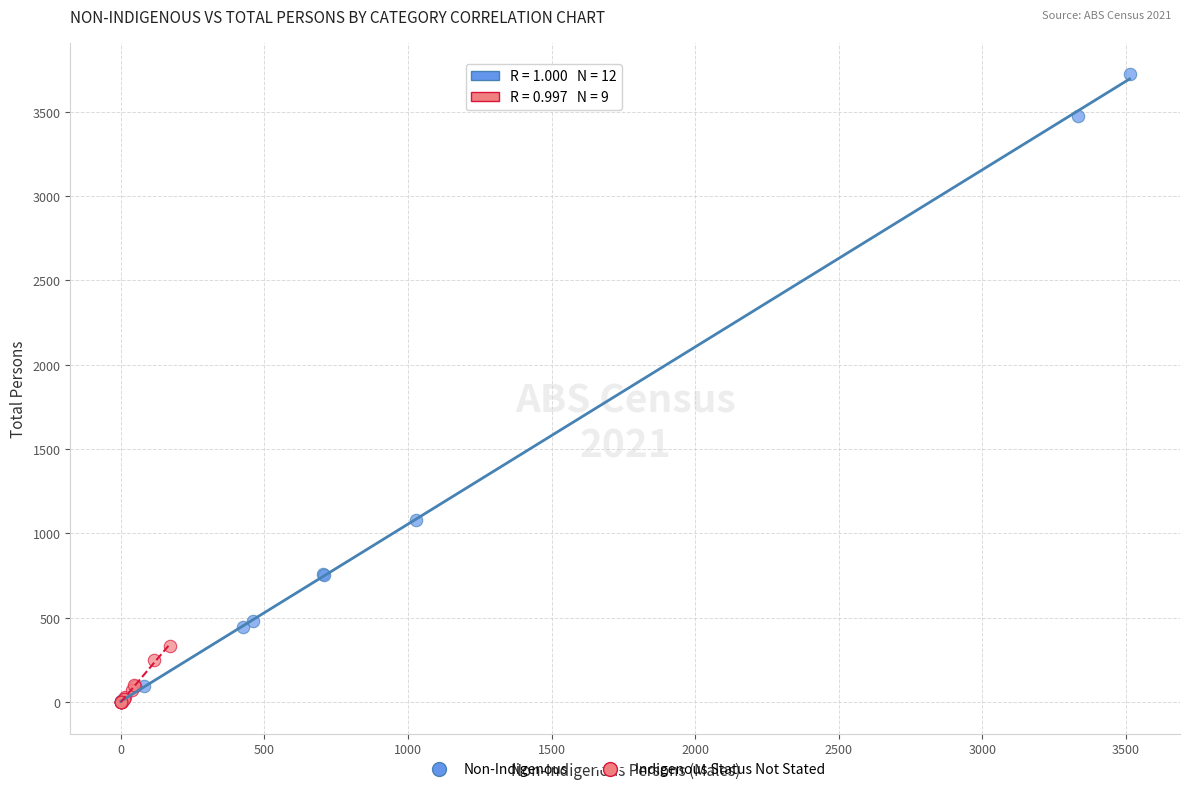

Which series reaches the maximum Y coordinate?

Non-Indigenous